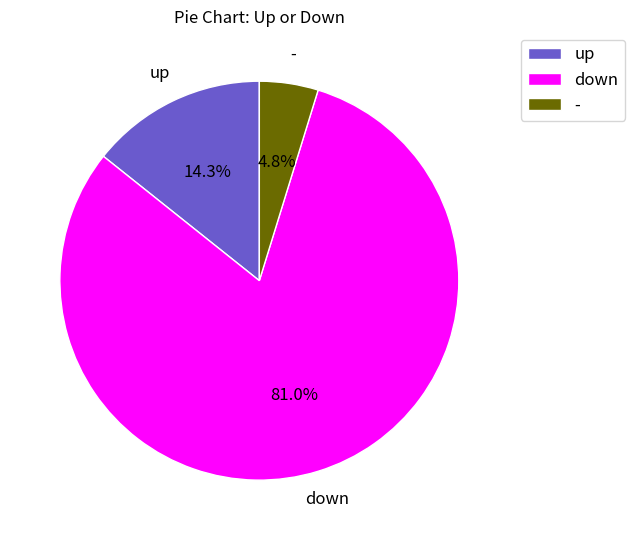

Which category accounts for the majority?

down